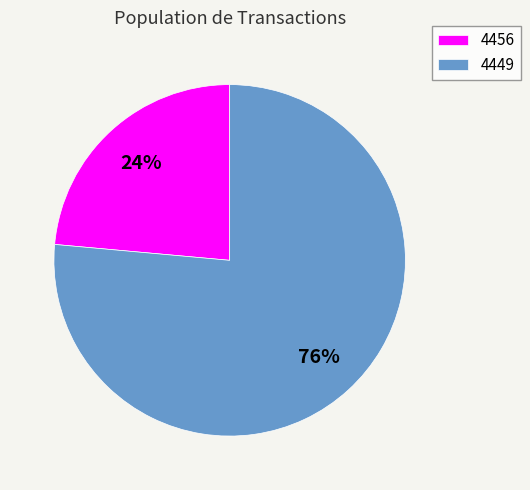

The 4456 slice represents 24% of the pie. True or false?

True